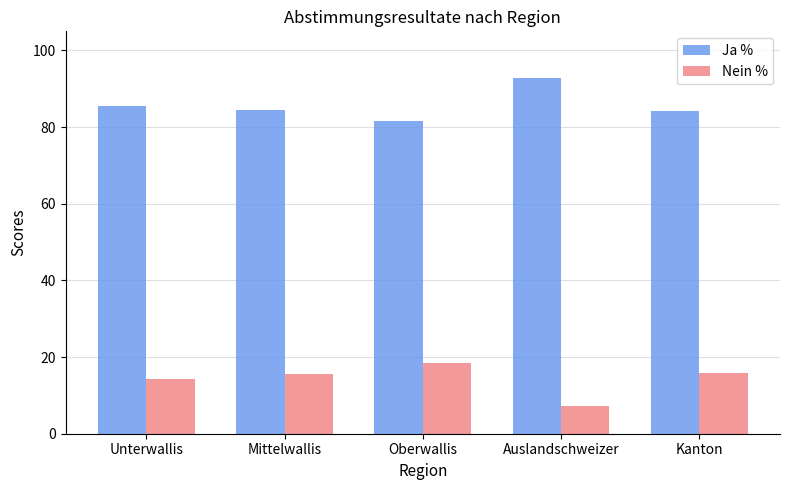

At which label does Ja % first exceed 84?

Unterwallis